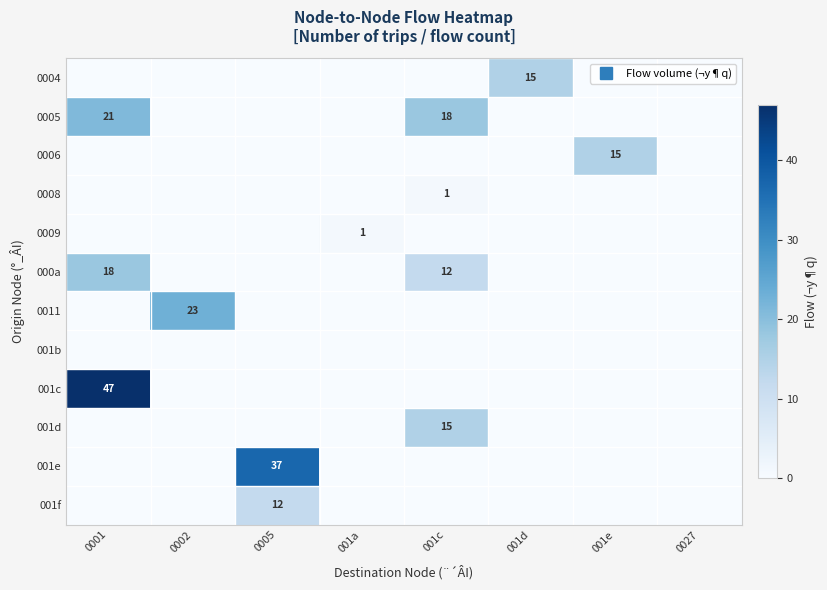

What is the difference between the highest and lowest values at 0001?

47